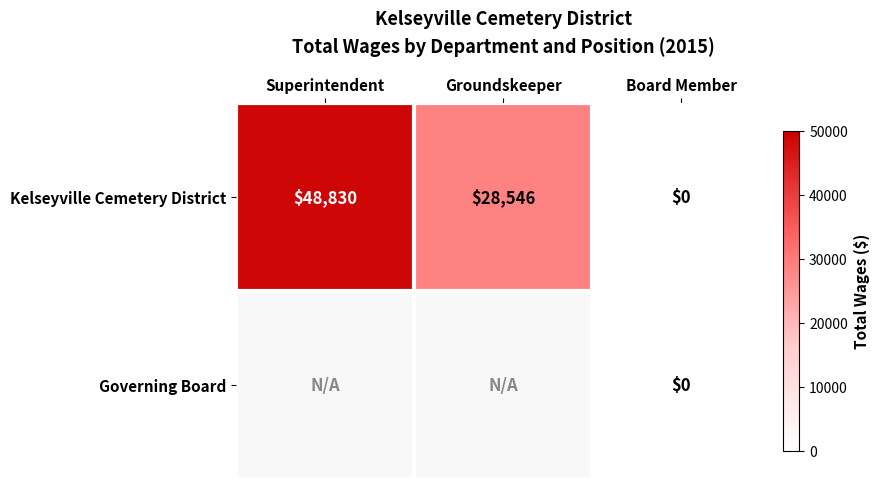

What is the difference between the Kelseyville Cemetery District values at Groundskeeper and Board Member?

28546